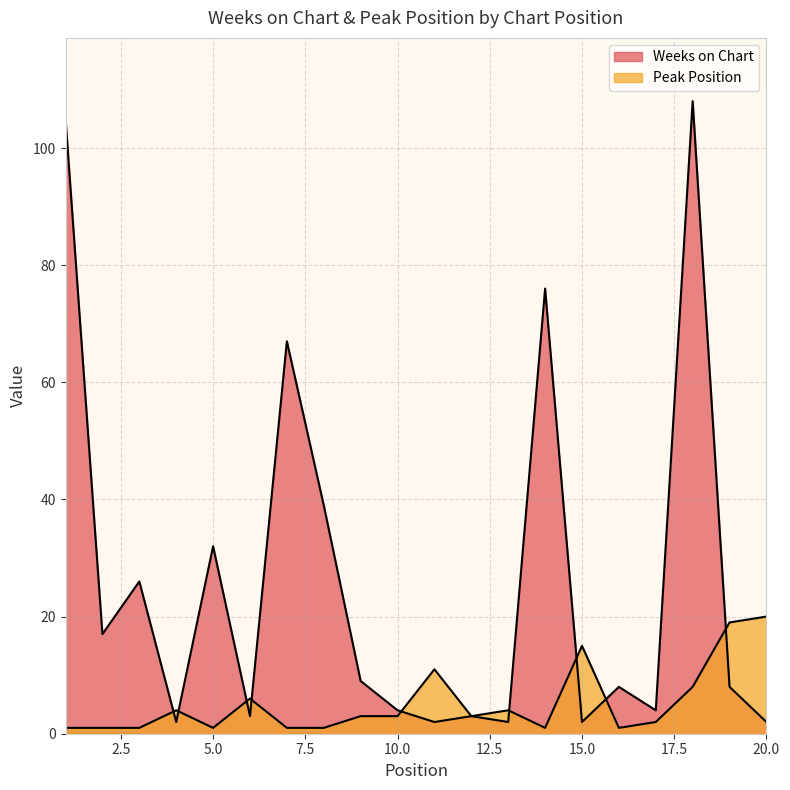

What is the value of the Weeks on Chart point at the 13th from the left?

2